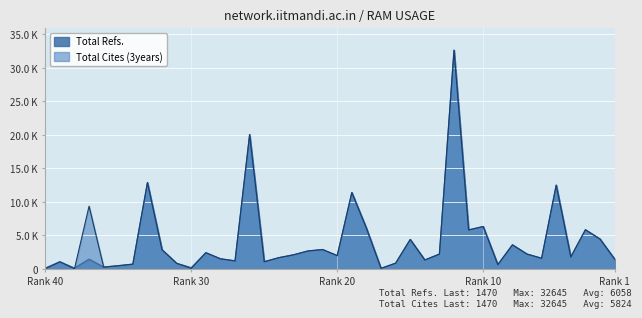

Which has a higher value, 27 or 14?

14